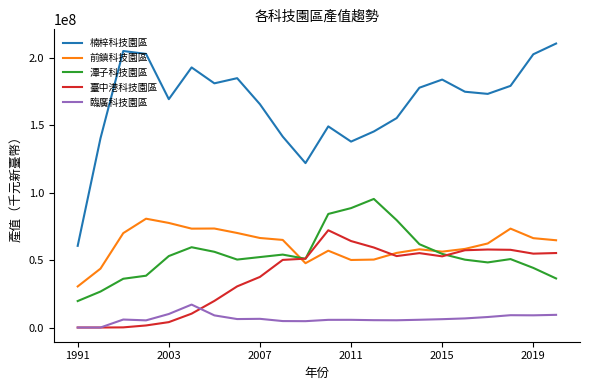

True or false: 前鎮科技園區 and 臨廣科技園區 cross at least once.

False